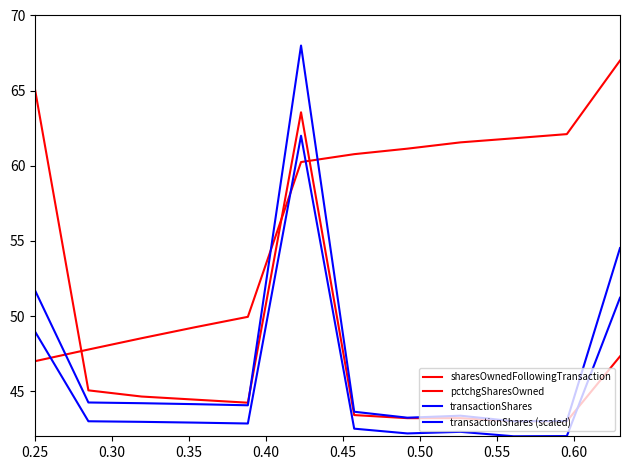

How many interior local peaks does the transactionShares series have?

2